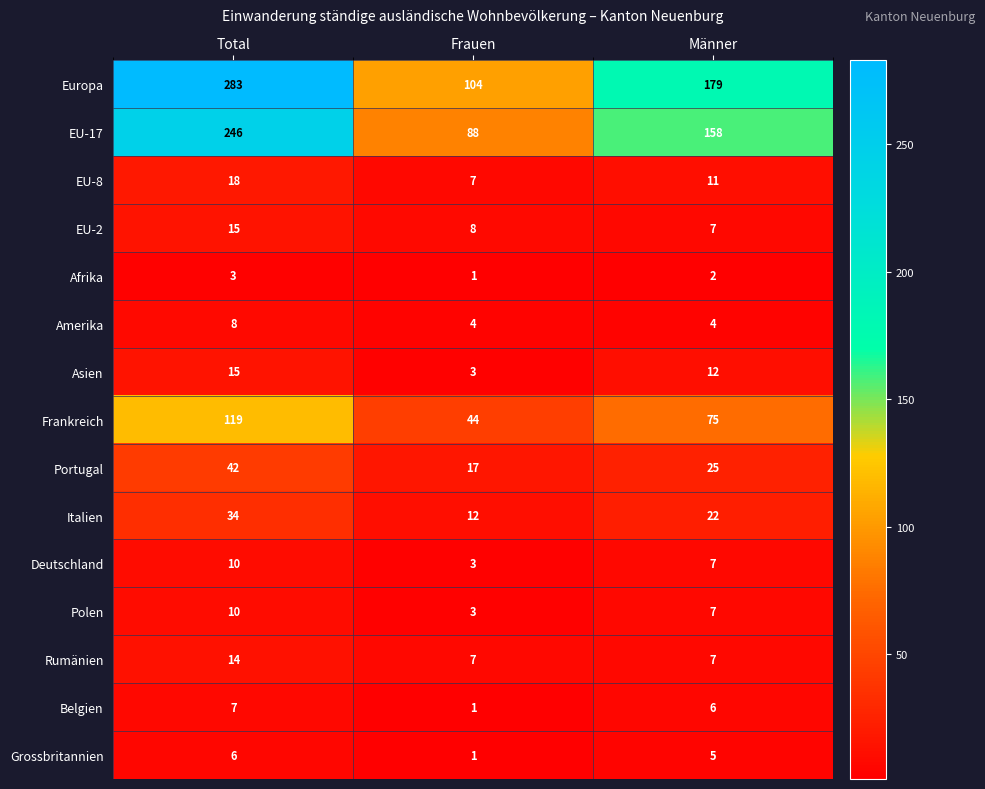

What is the sum of all Rumänien values?

28